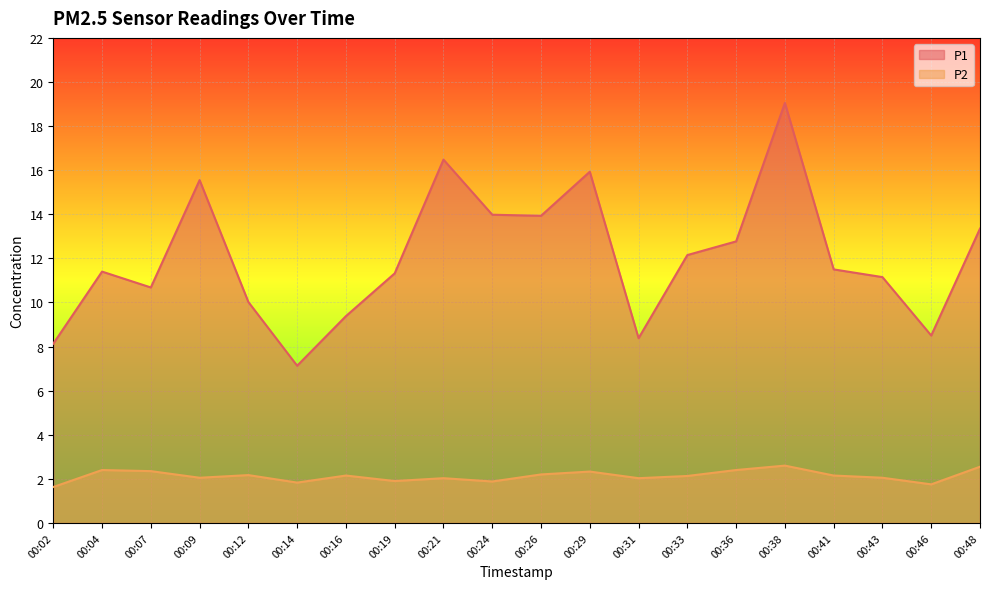

Is the value of P1 at 00:36 greater than the value of P2 at 00:46?

Yes